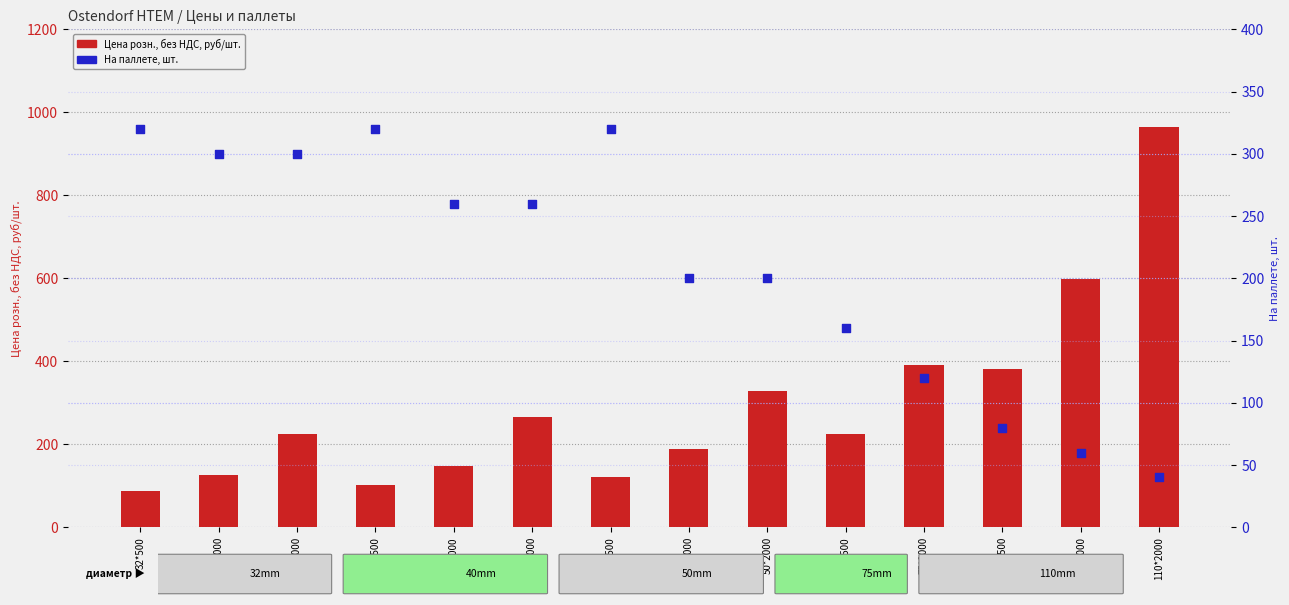

At how many categories does at least one series exceed 230?

12